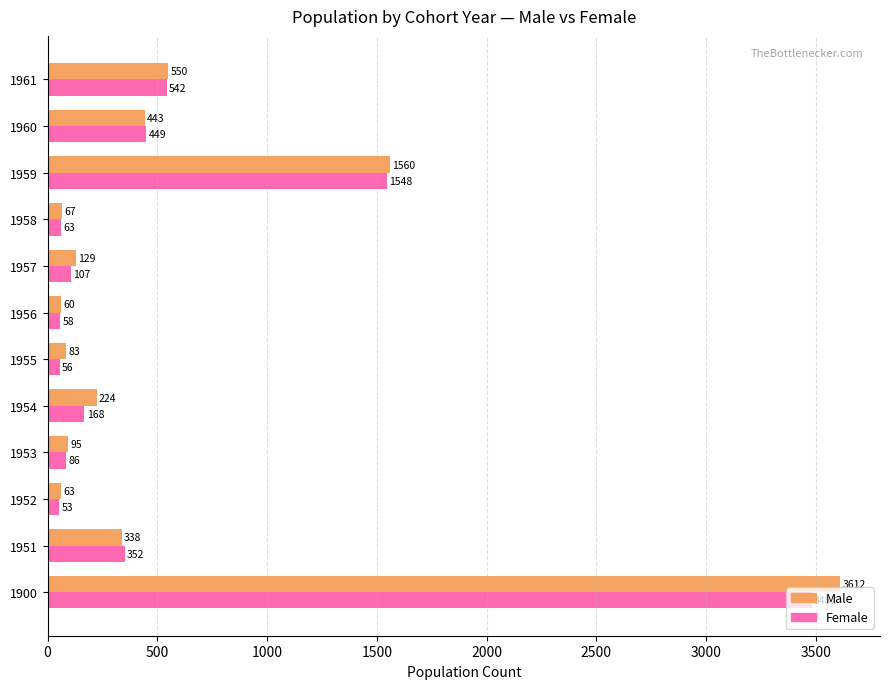

What is the difference between the highest and lowest values at 1900?

130